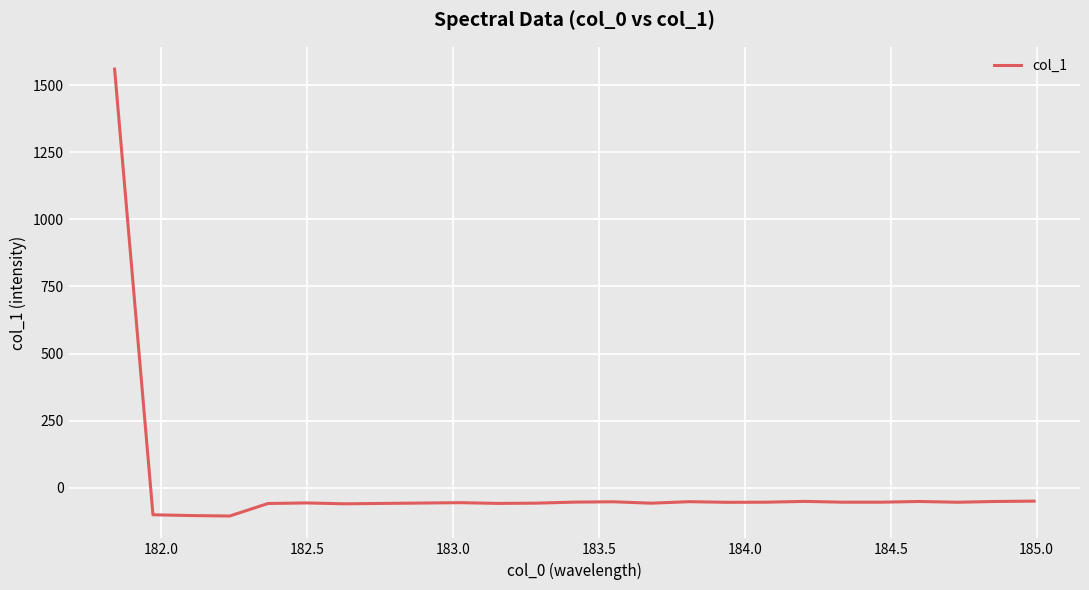

What is the difference between the maximum and minimum values?

1665.2